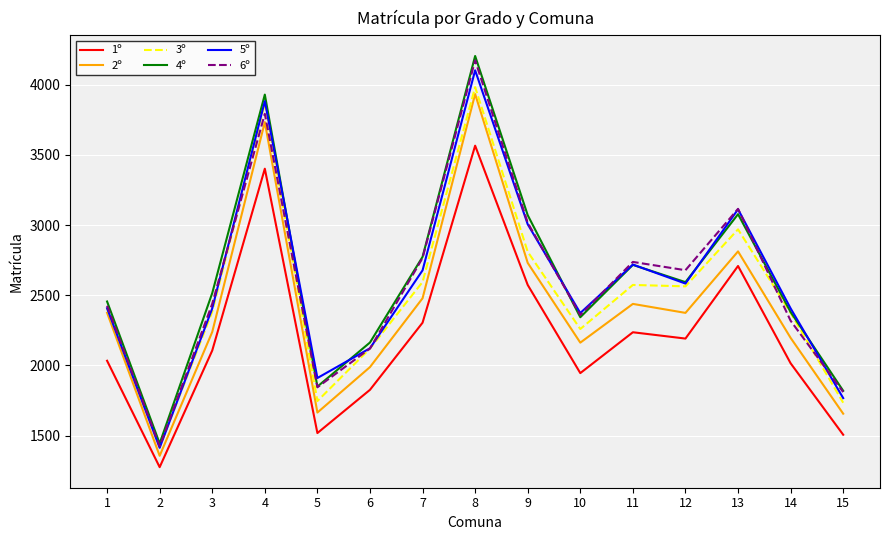

True or false: 2º and 4º intersect in this chart.

False